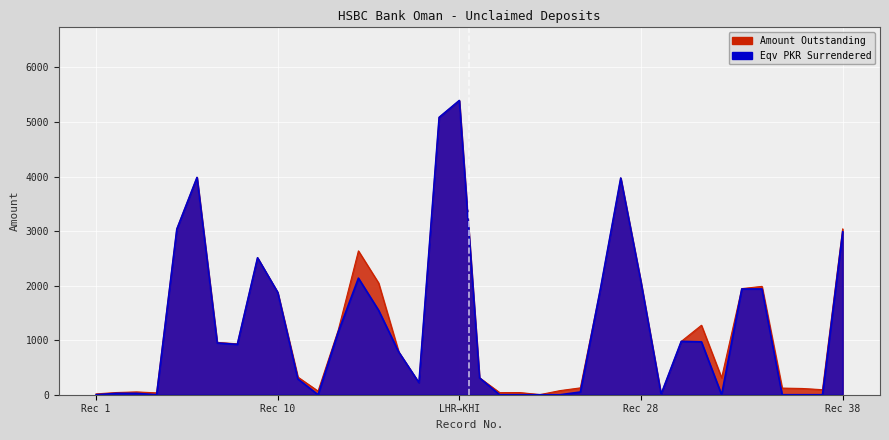

Which category has the lowest value across all series?

1